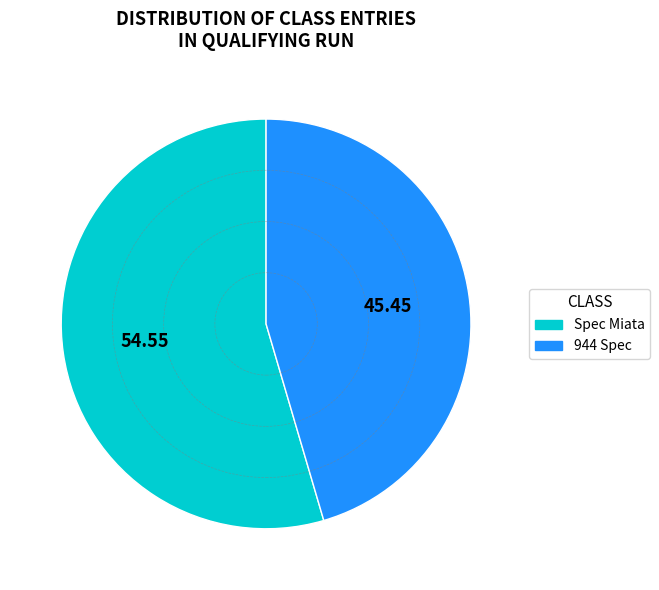

Which category has the biggest portion of the pie?

Spec Miata